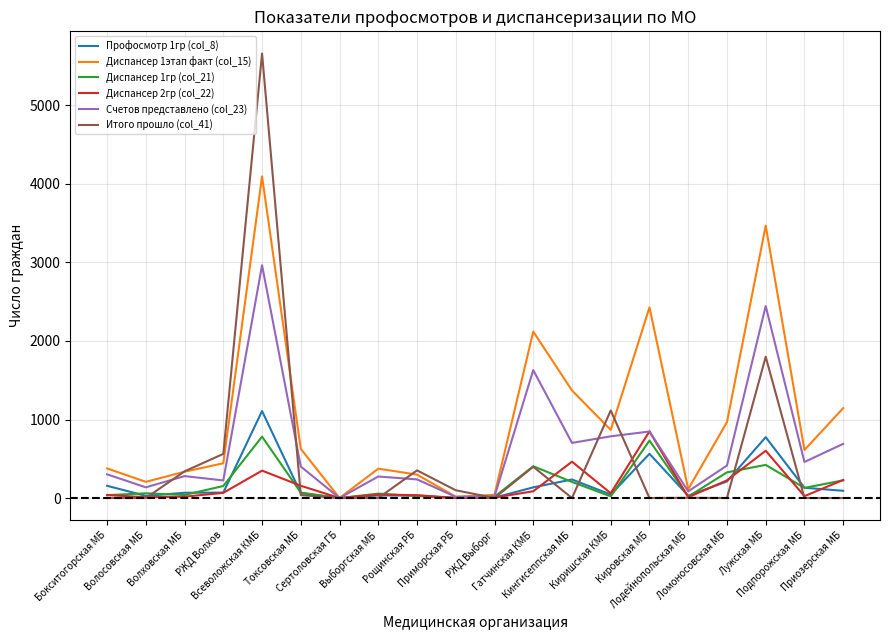

At Лужская МБ, list the series in order from largest to smallest.

Диспансер 1этап факт (col_15), Счетов представлено (col_23), Итого прошло (col_41), Профосмотр 1гр (col_8), Диспансер 2гр (col_22), Диспансер 1гр (col_21)